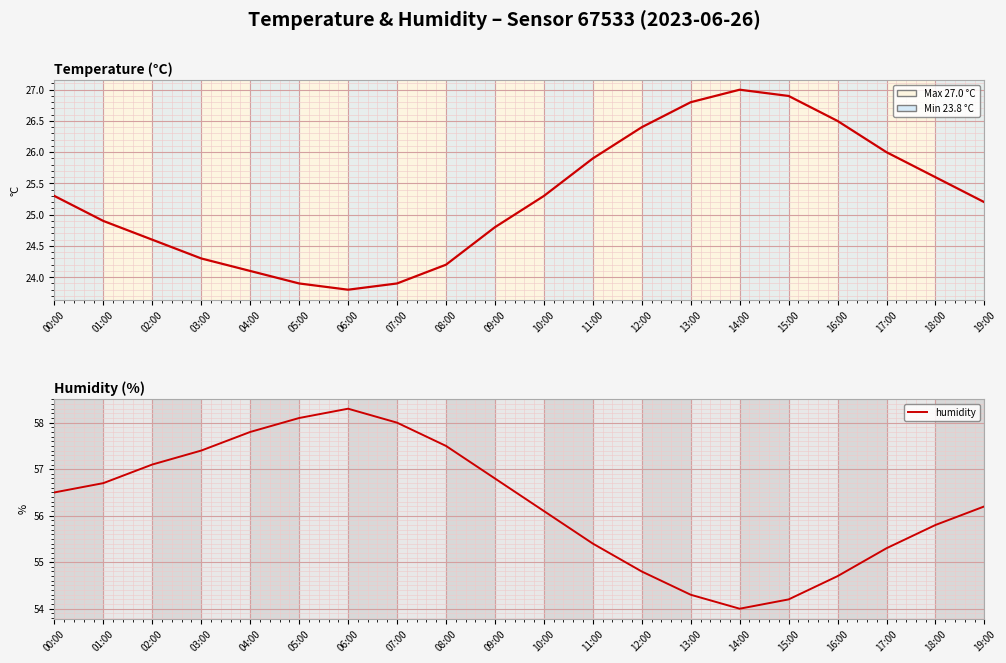

True or false: temperature and humidity intersect in this chart.

False